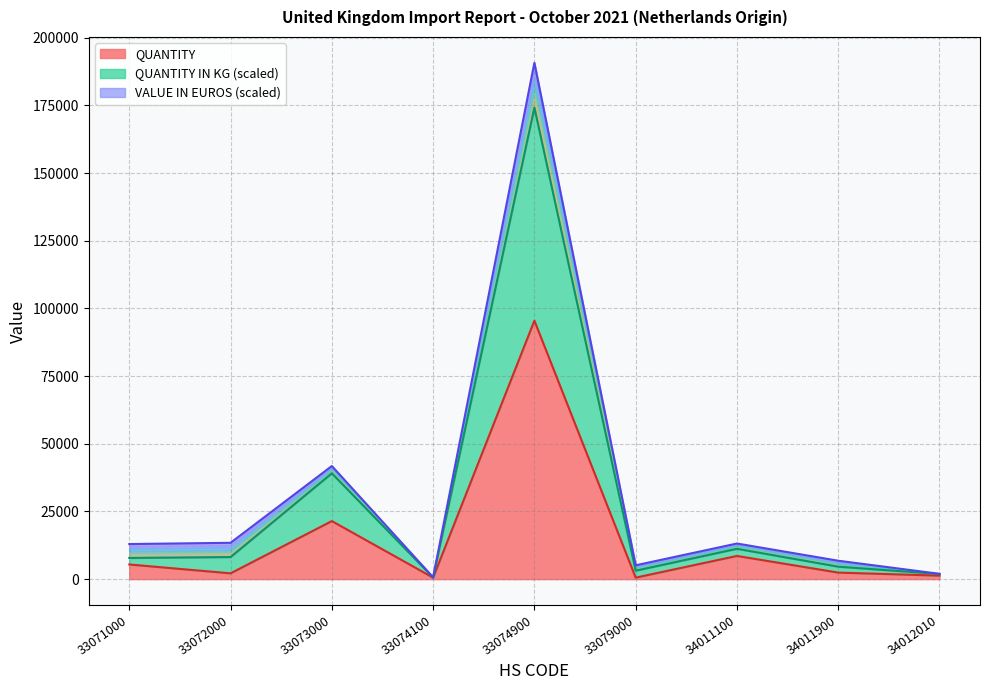

True or false: QUANTITY has a value of 21444 at 33073000.

True